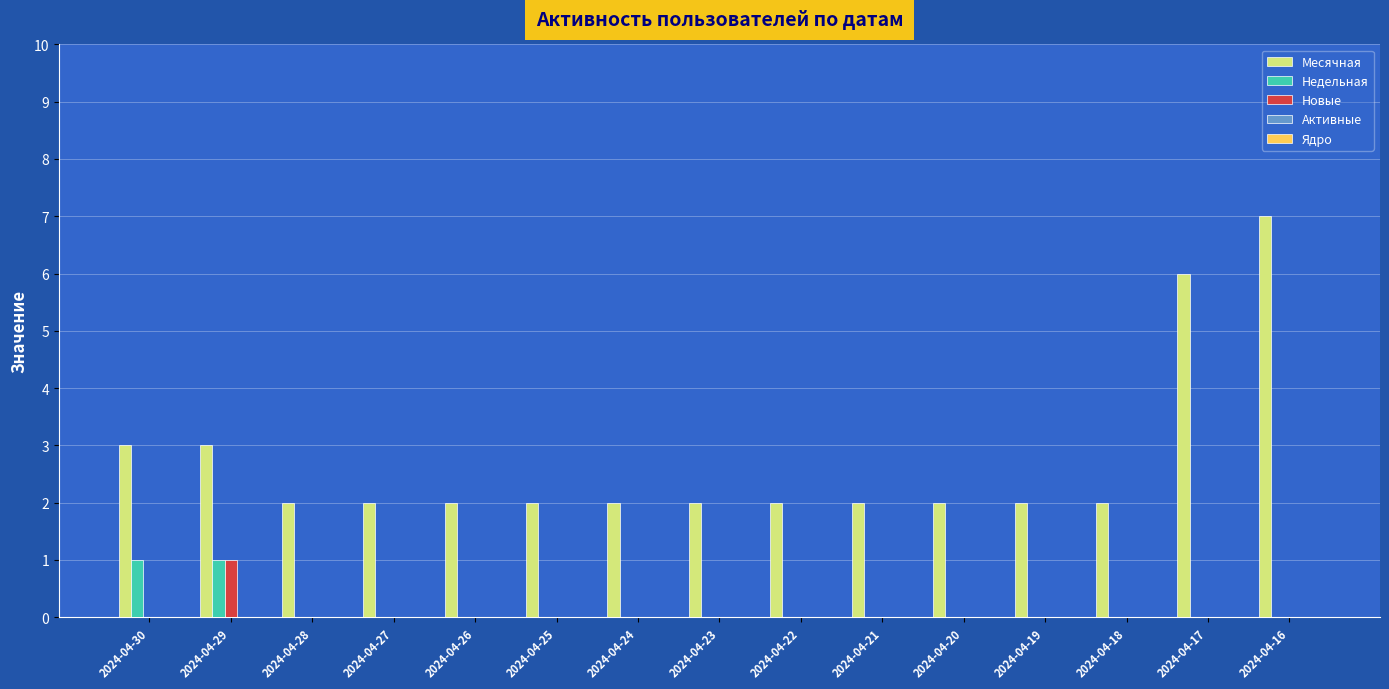

Which label corresponds to the largest value in the chart?

2024-04-16